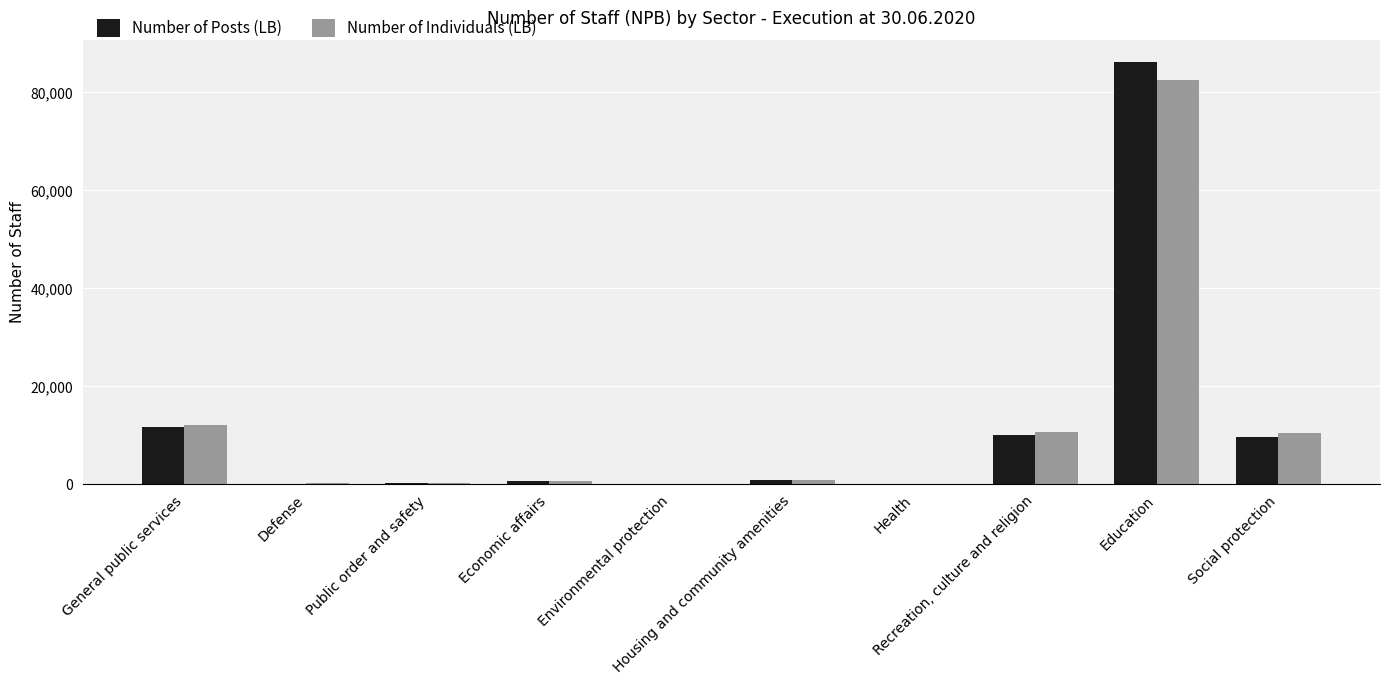

What is the sum of all Number of Posts (LB) values?

119591.9